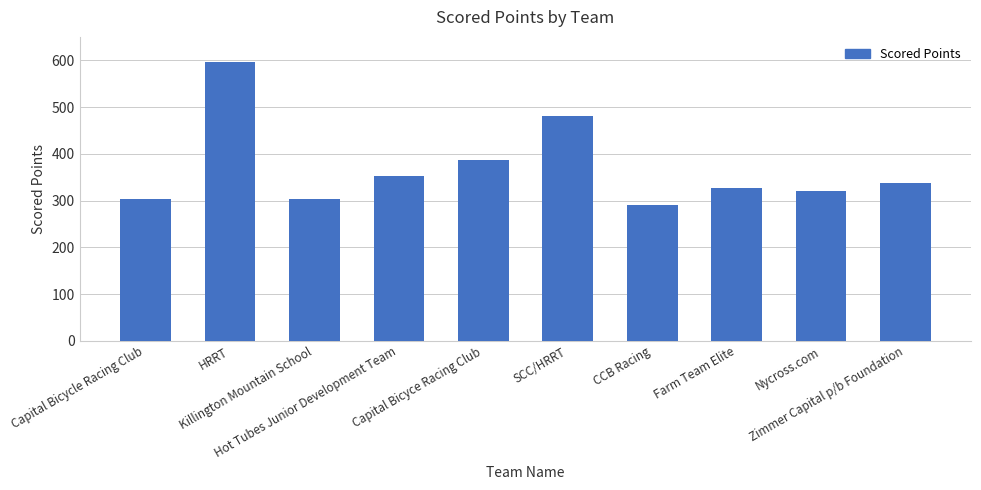

Which has a higher value, HRRT or CCB Racing?

HRRT